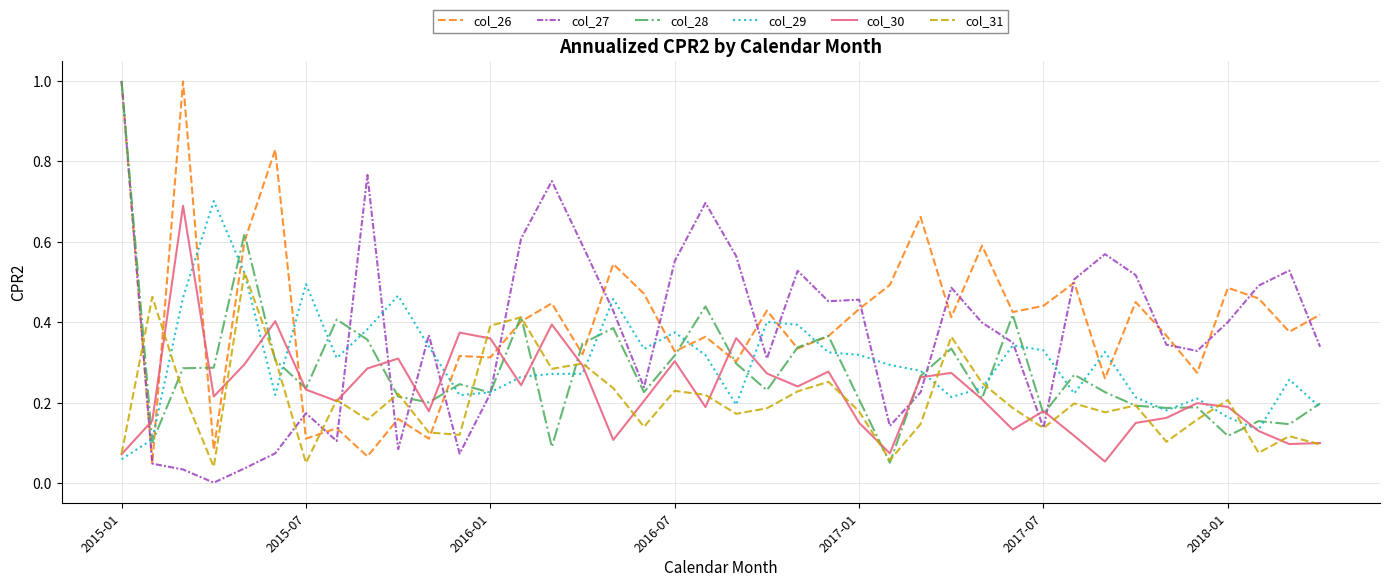

True or false: col_27 and col_30 cross at least once.

True